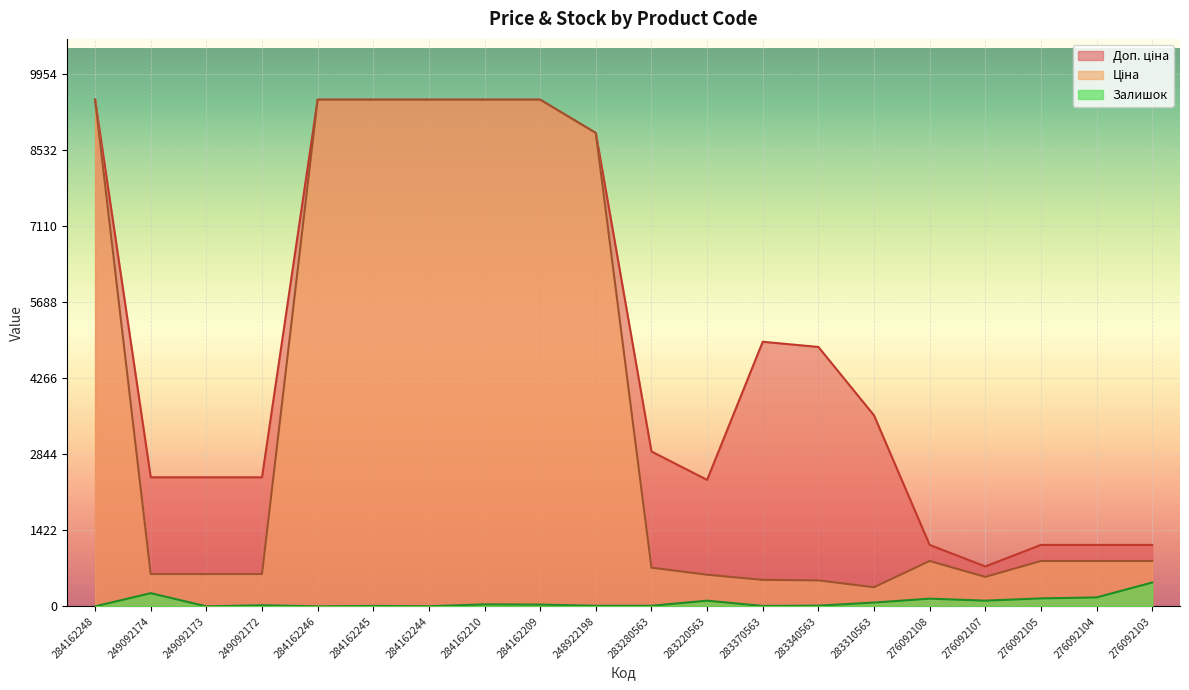

Which series has the largest range (max minus min)?

Ціна